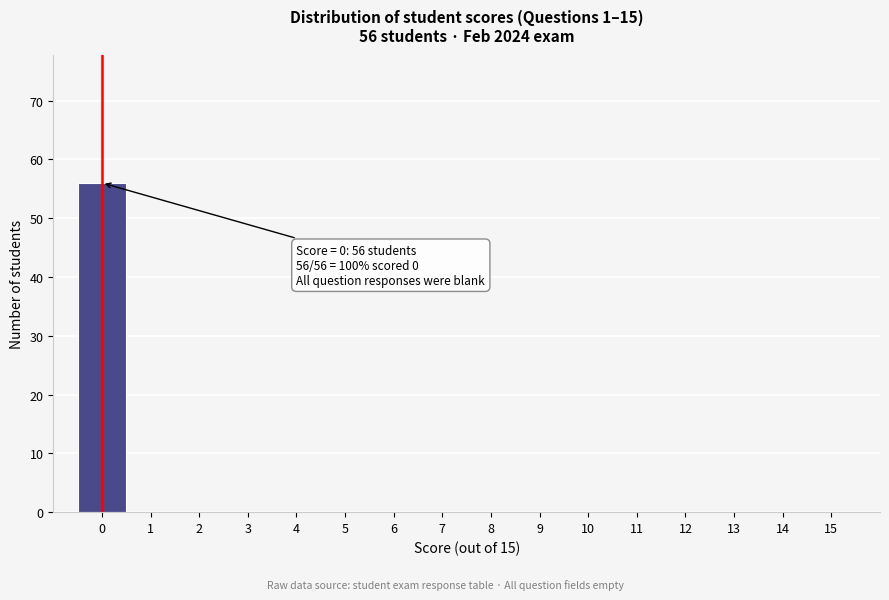

Over which range of the x-axis is the bar tallest?

-0.5 to 0.5